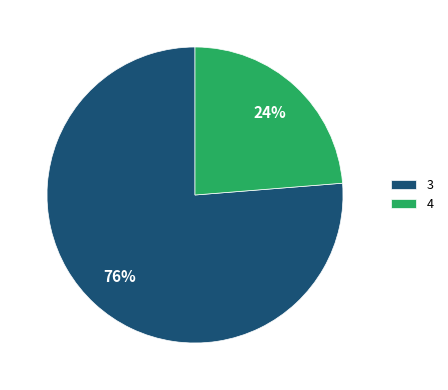

True or false: 3 accounts for 89% of the total.

False